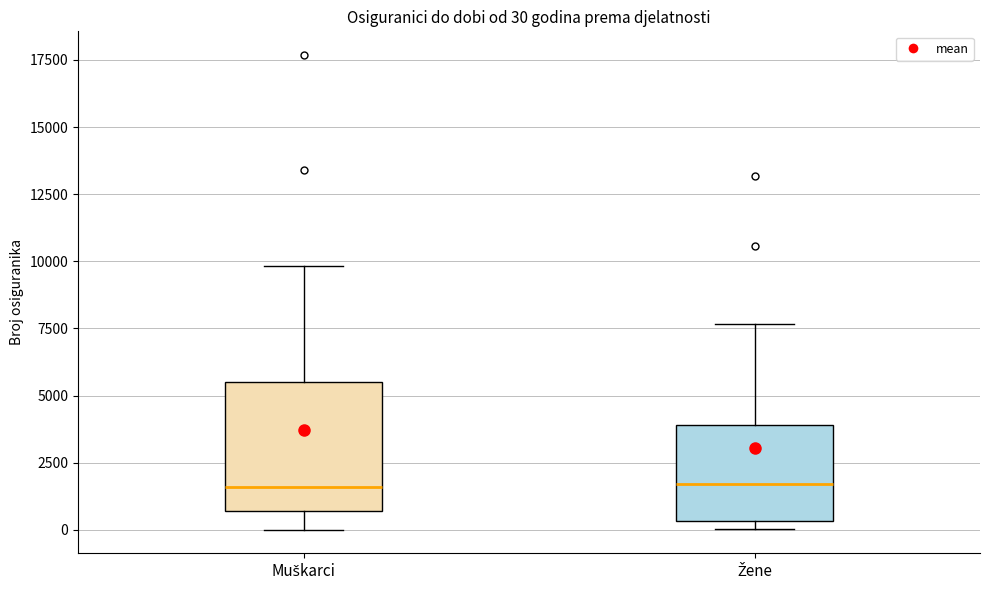

Comparing the boxes themselves (not the whiskers), which one is the tallest?

Muškarci